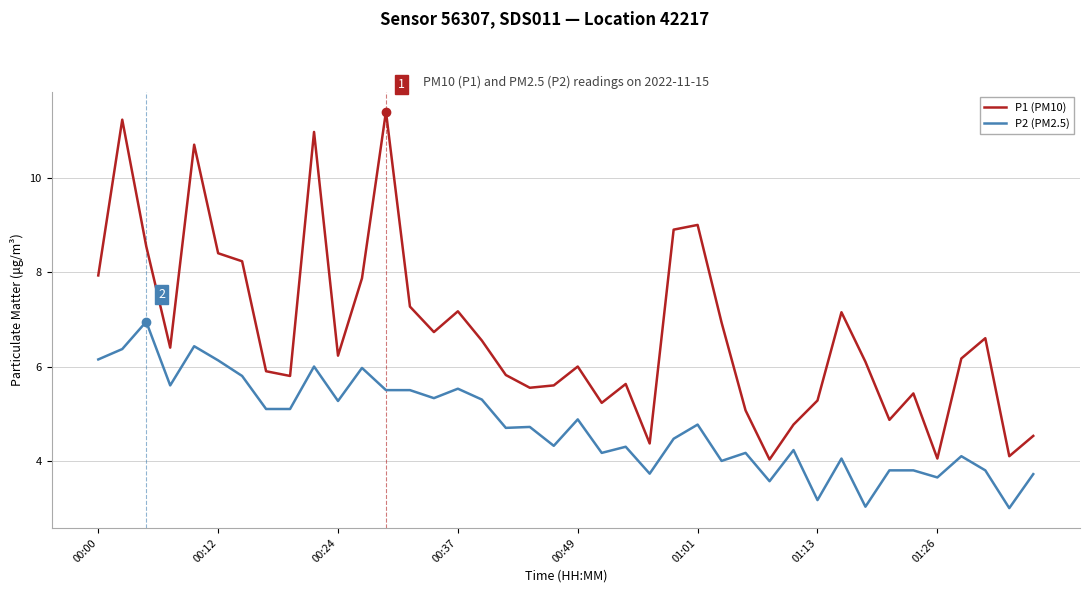

What is the highest value of the P1 (PM10) series?

11.4